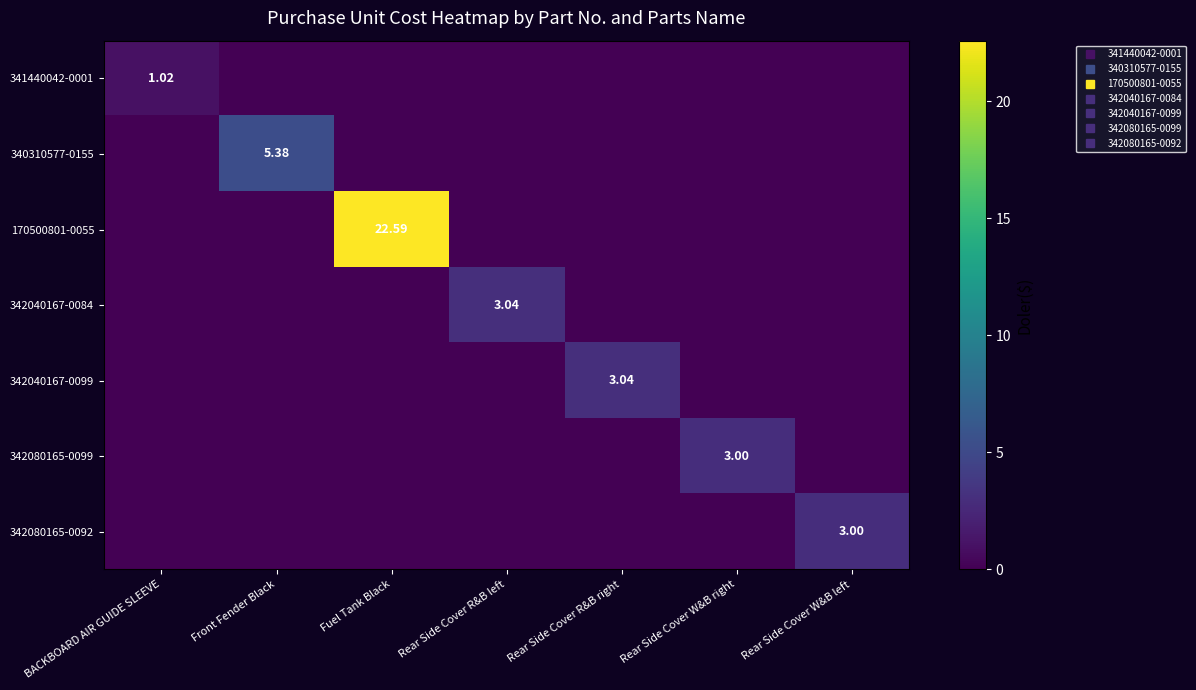

Which series has the widest spread of values?

170500801-0055